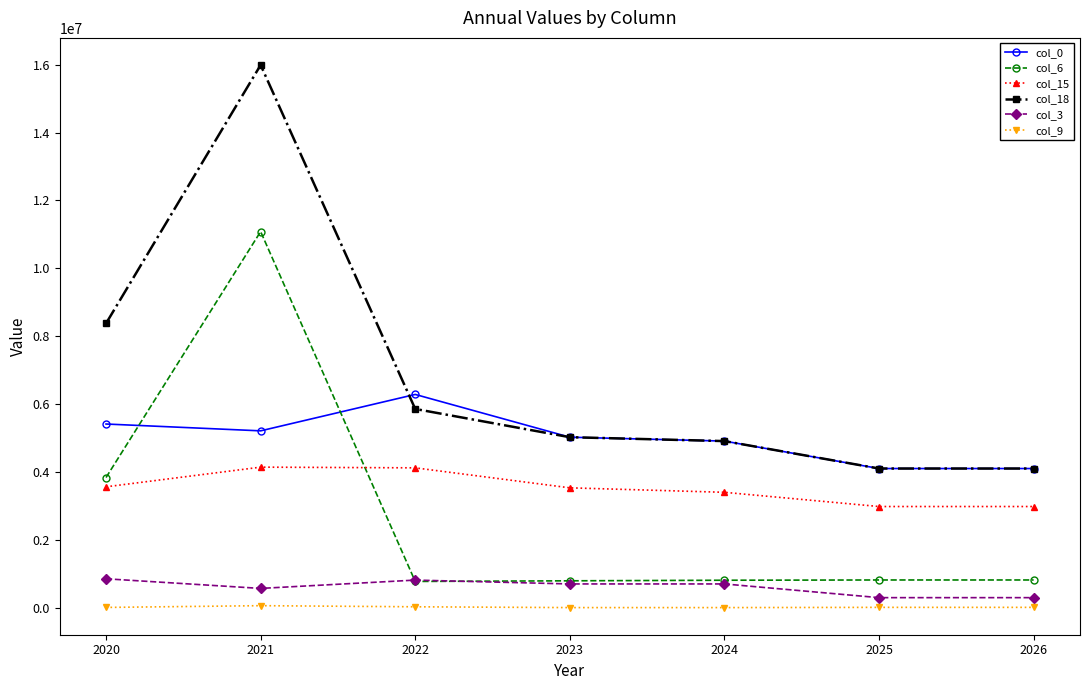

What is the maximum value for col_18?

15988464.6